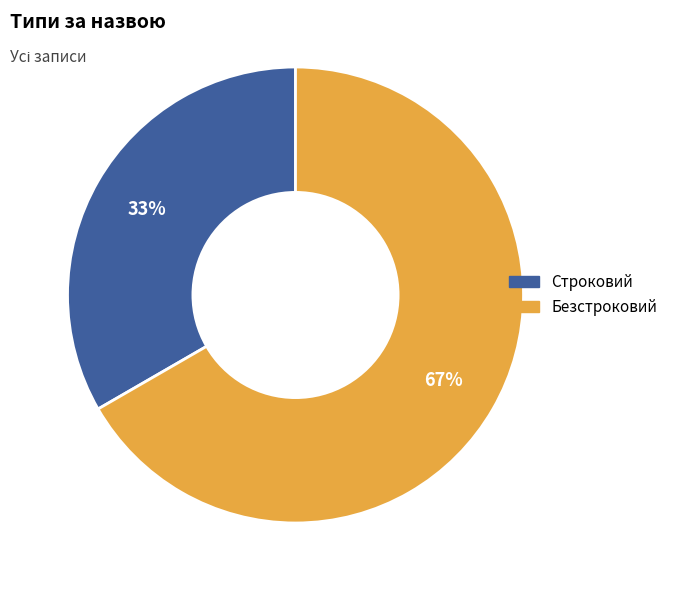

To the nearest percent, what portion does Безстроковий represent?

67%